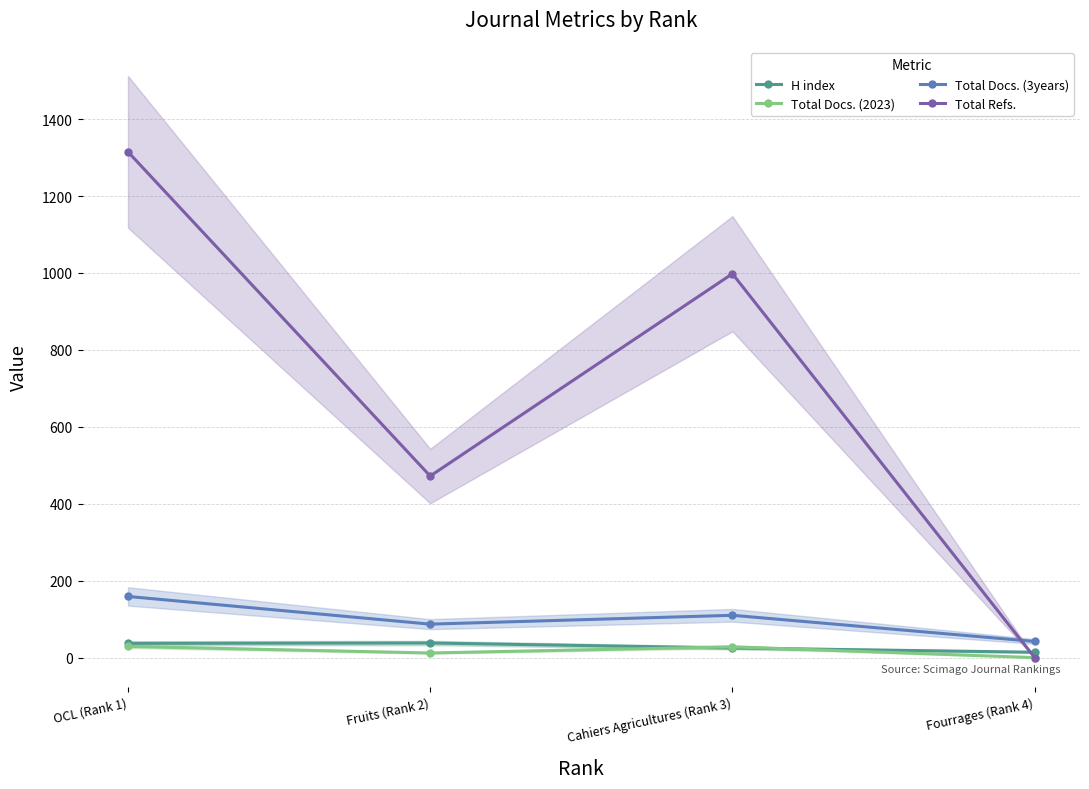

How many data points in Total Docs. (3years) are above 110?

1